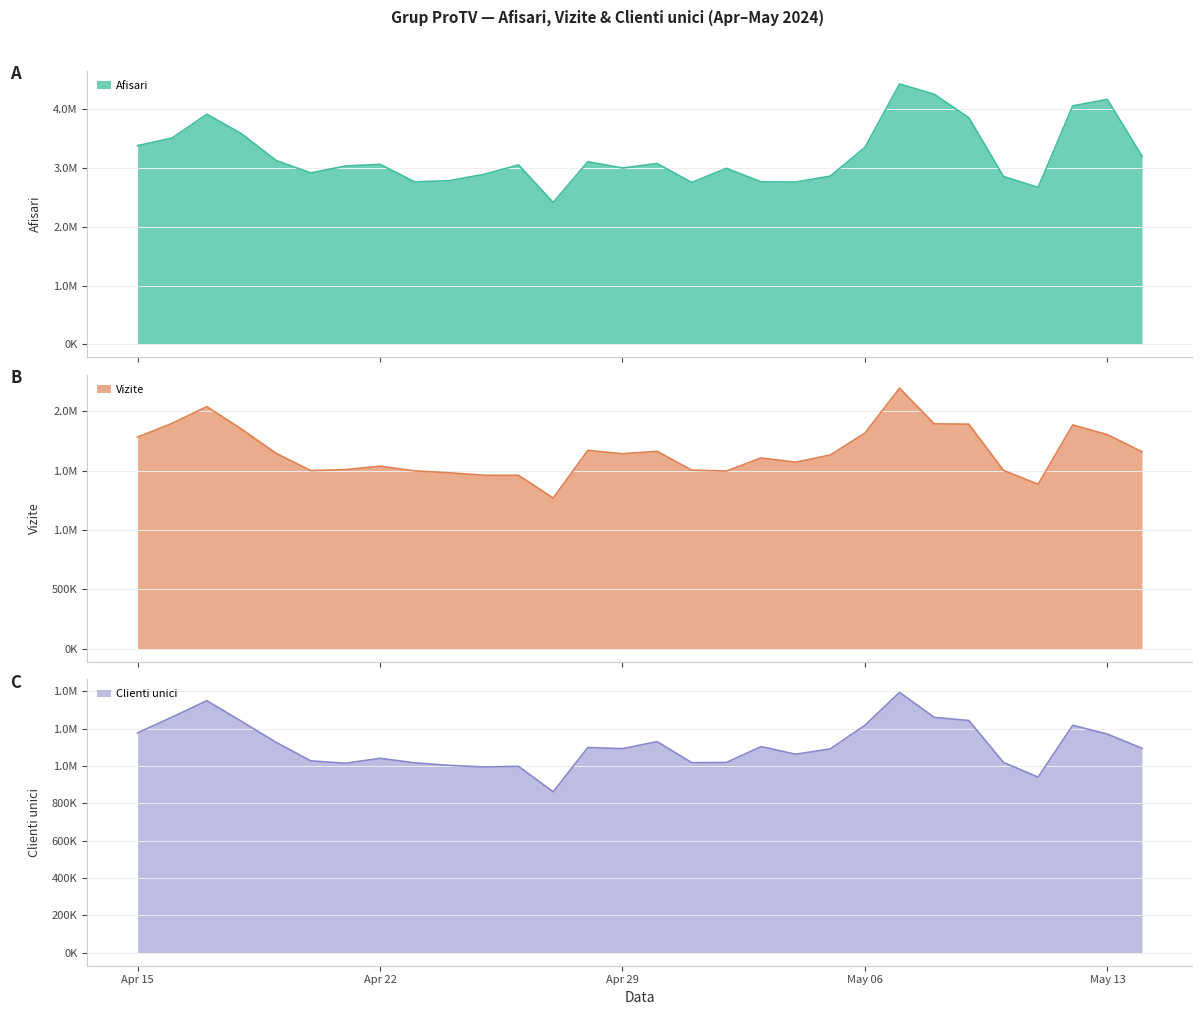

What is the label of the 26th point from the left?

2024.5.10